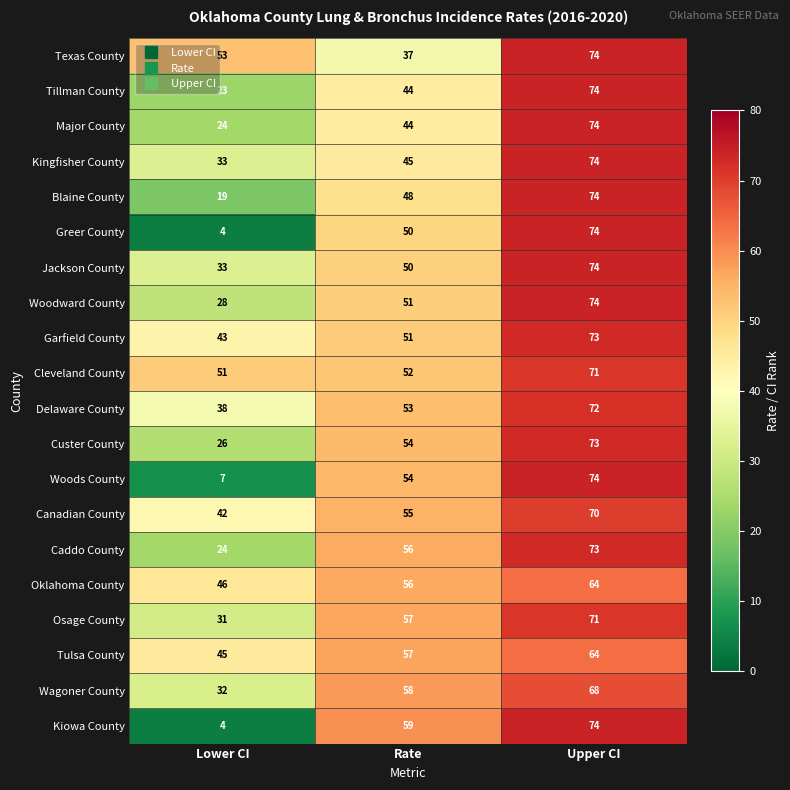

What is the total value across all series at Rate?

1031